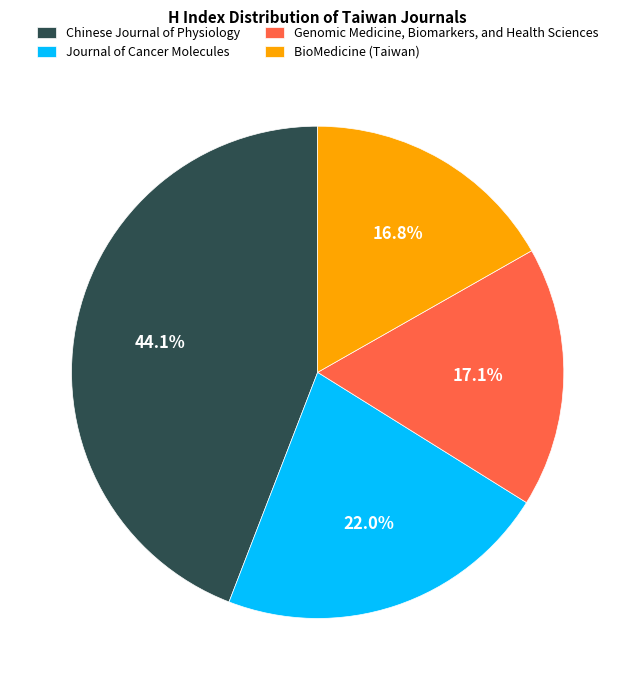

To the nearest percent, what percentage of the pie is Genomic Medicine, Biomarkers, and Health Sciences?

17%